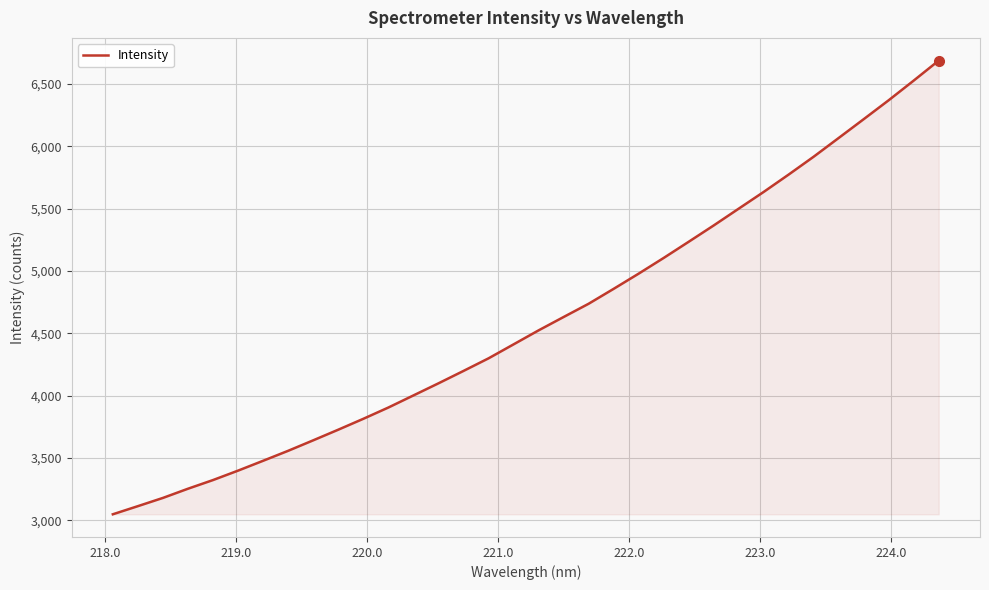

What is the minimum value shown in the chart?

3049.8